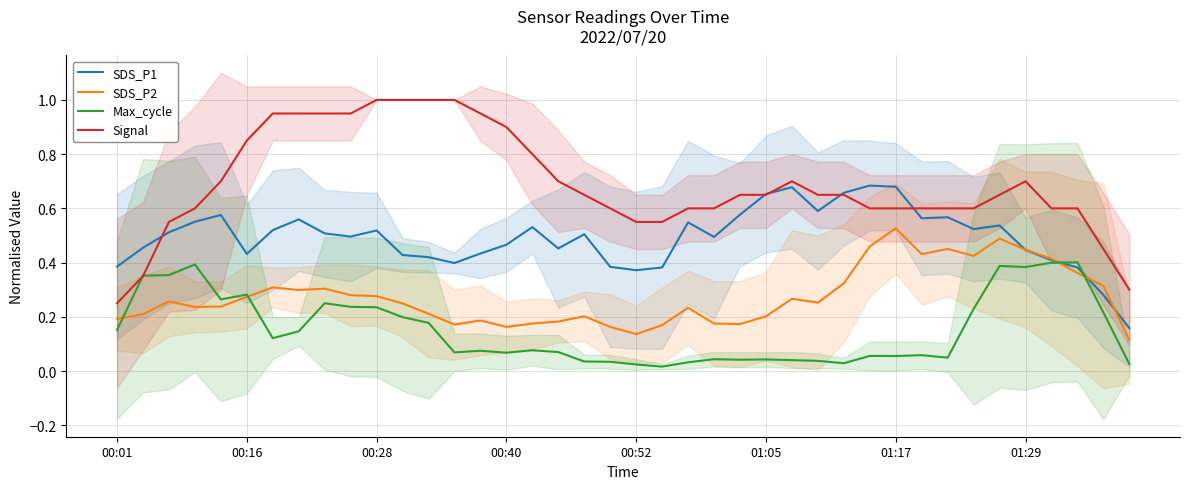

Where is SDS_P1 nearest to the value 0?

39